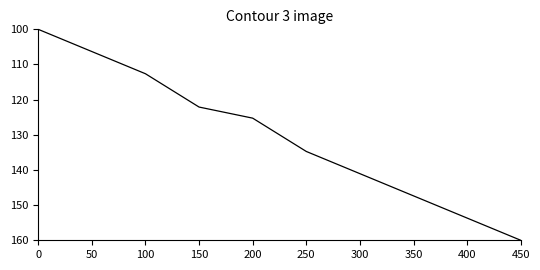

At which category does the chart reach its peak across all series?

450